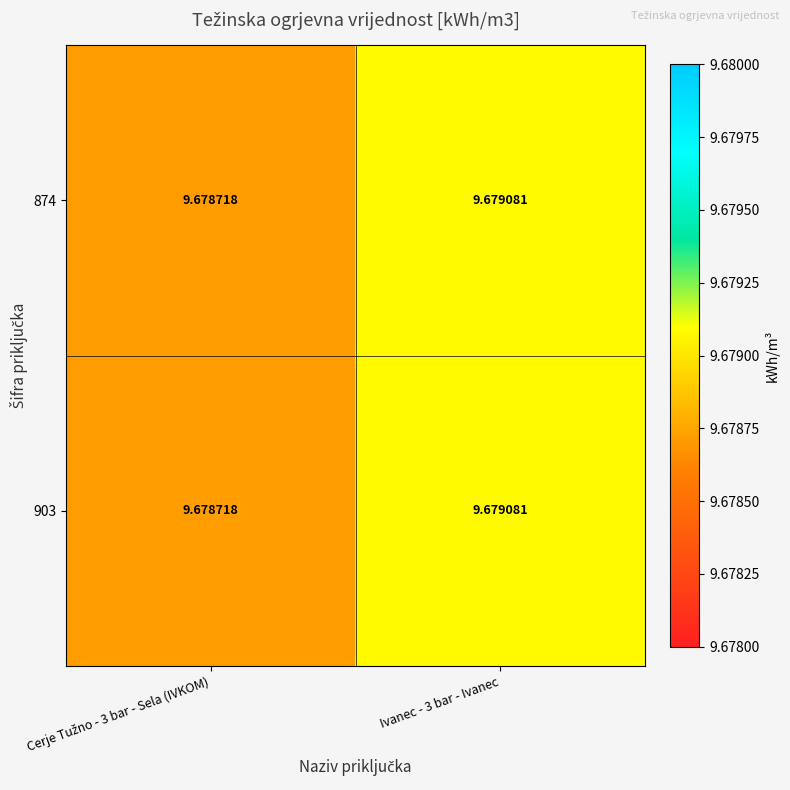

Reading left to right, what are all the values shown in this chart?

874: Cerje Tužno - 3 bar - Sela (IVKOM)=9.7	Ivanec - 3 bar - Ivanec=9.7
903: Cerje Tužno - 3 bar - Sela (IVKOM)=9.7	Ivanec - 3 bar - Ivanec=9.7